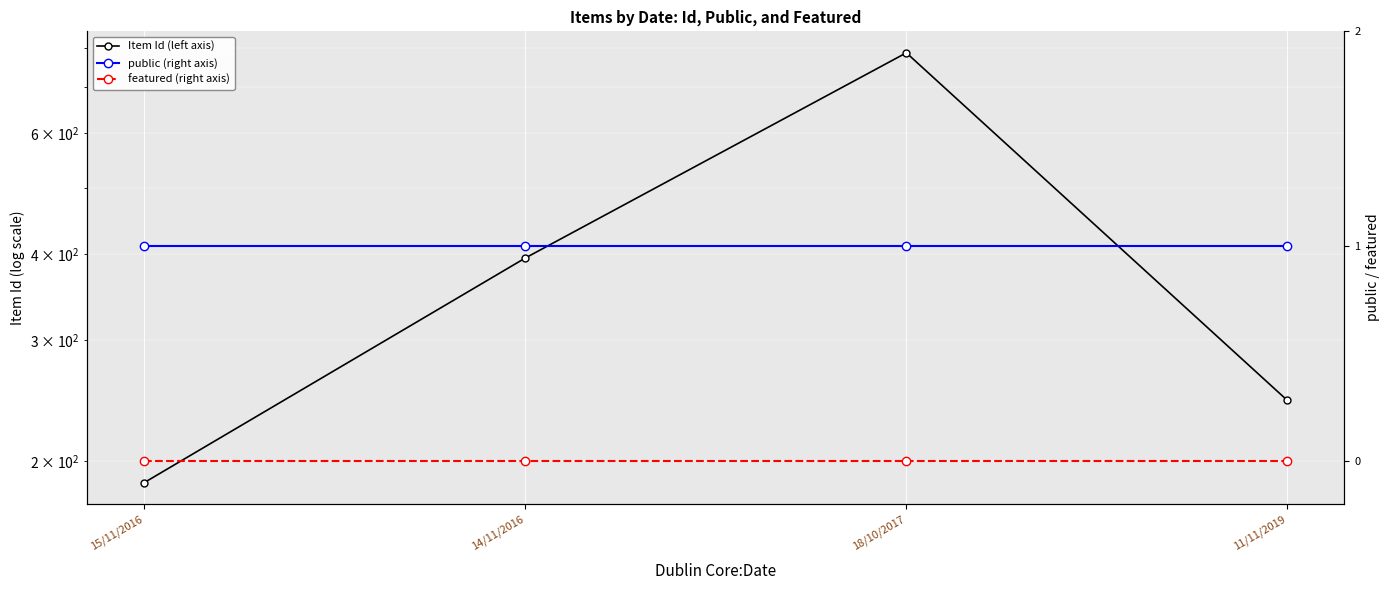

Rank the categories by featured (right axis) value from lowest to highest.

15/11/2016, 14/11/2016, 18/10/2017, 11/11/2019